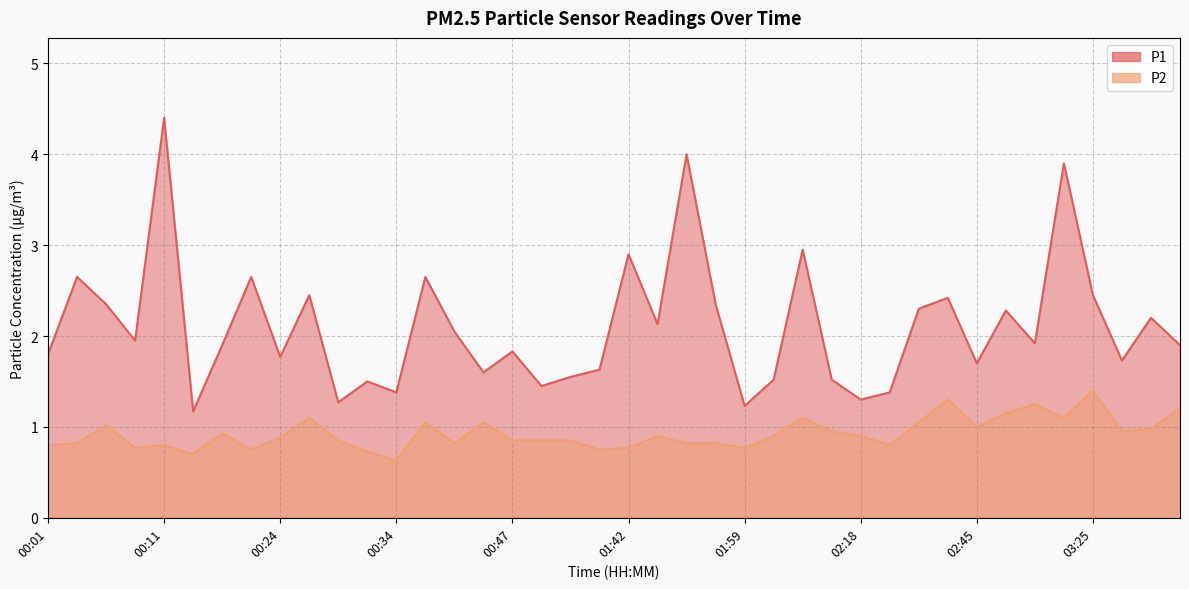

Between 02:13 and 03:27, which series saw the biggest shift?

P1